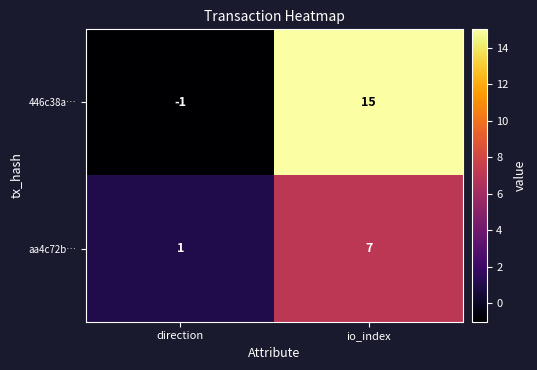

How many series are shown in this chart?

2